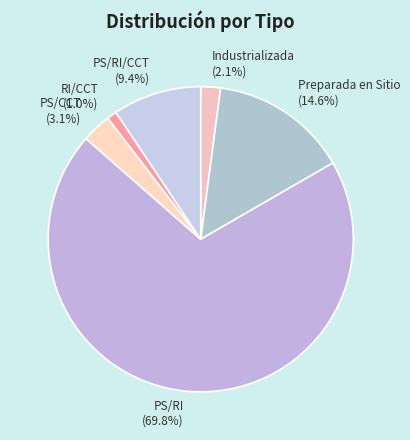

How many slices are in this pie chart?

6